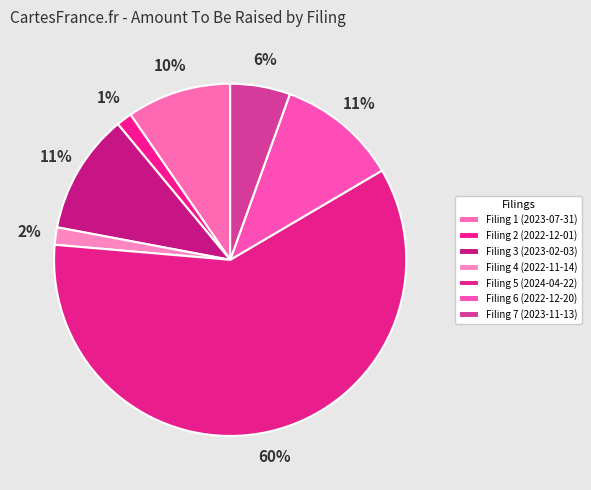

How many segments does this pie chart have?

7